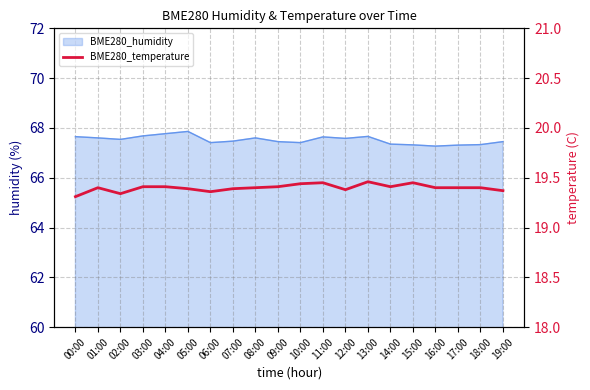

The value at 07:00 is 19.4. True or false?

True